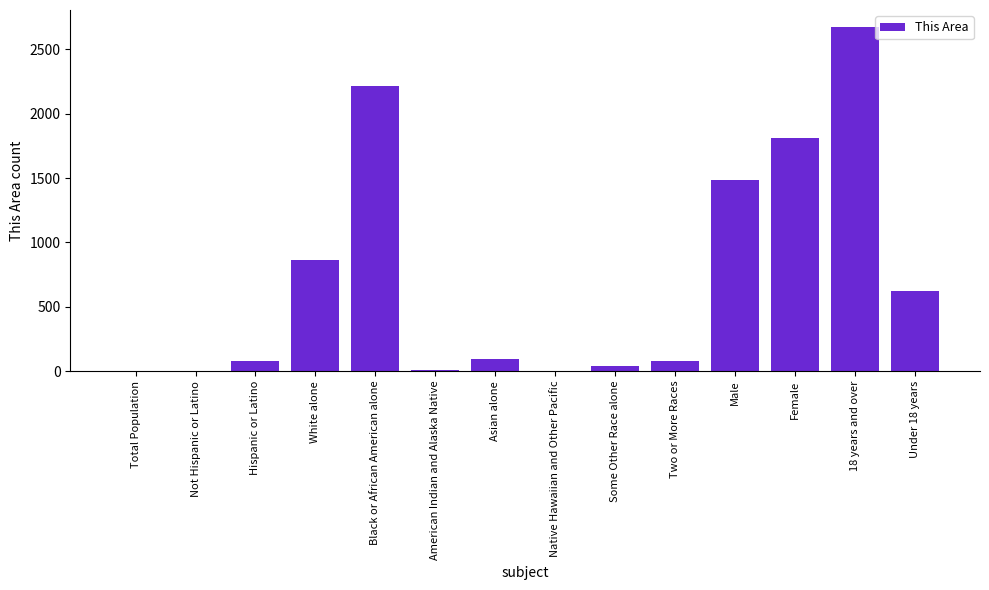

Between 18 years and over and Two or More Races, which is larger?

18 years and over